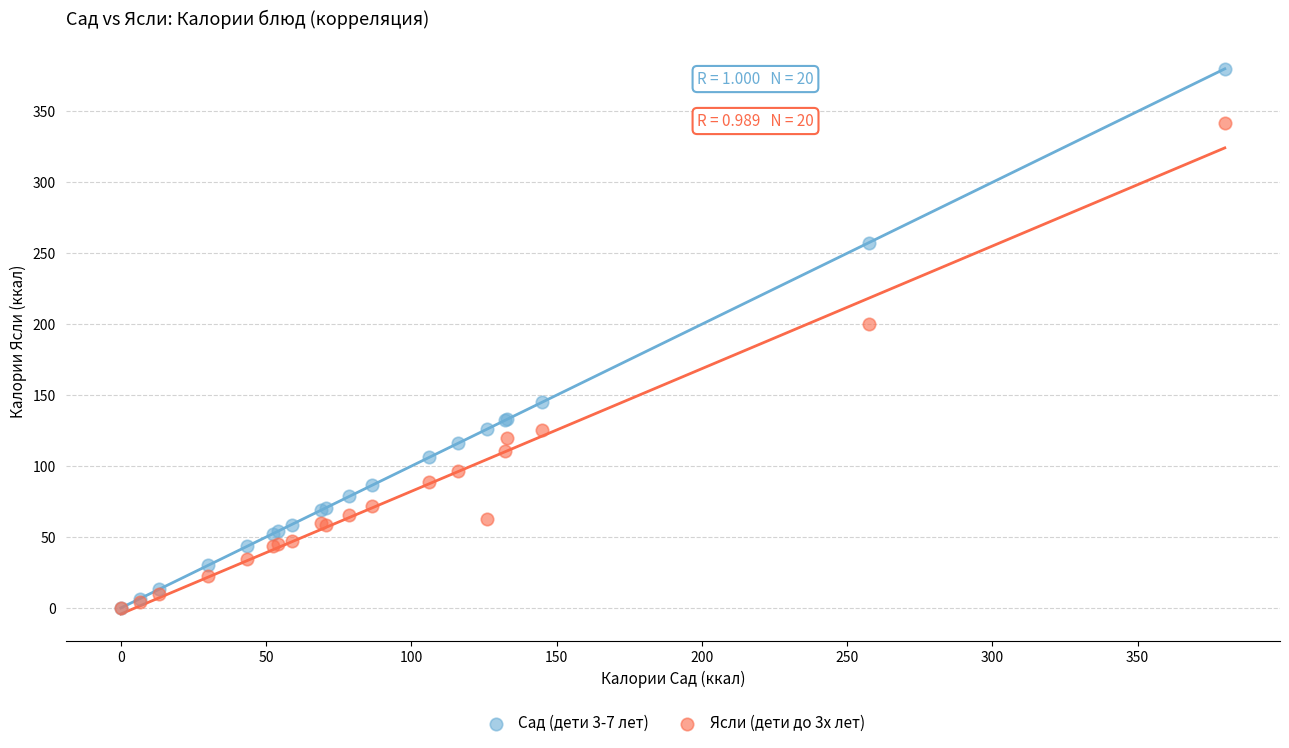

Across all series, what Y value is closest to 190?

200.2